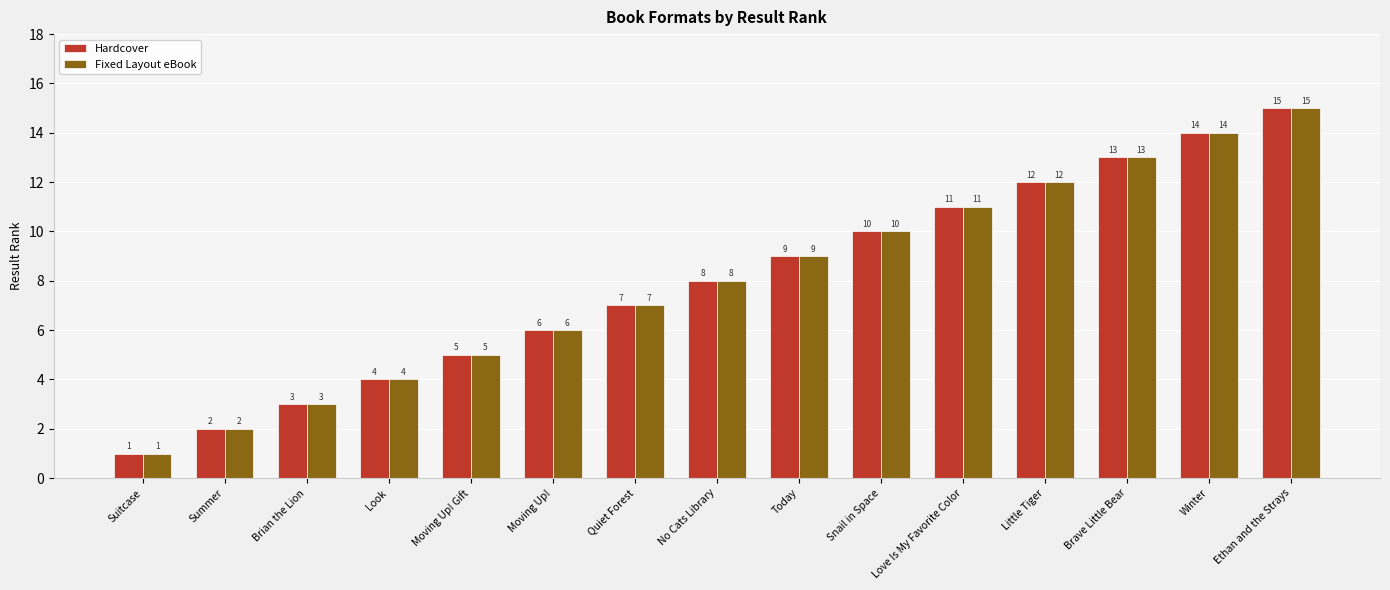

What is the difference between the Fixed Layout eBook values at Little Tiger and Moving Up!?

6